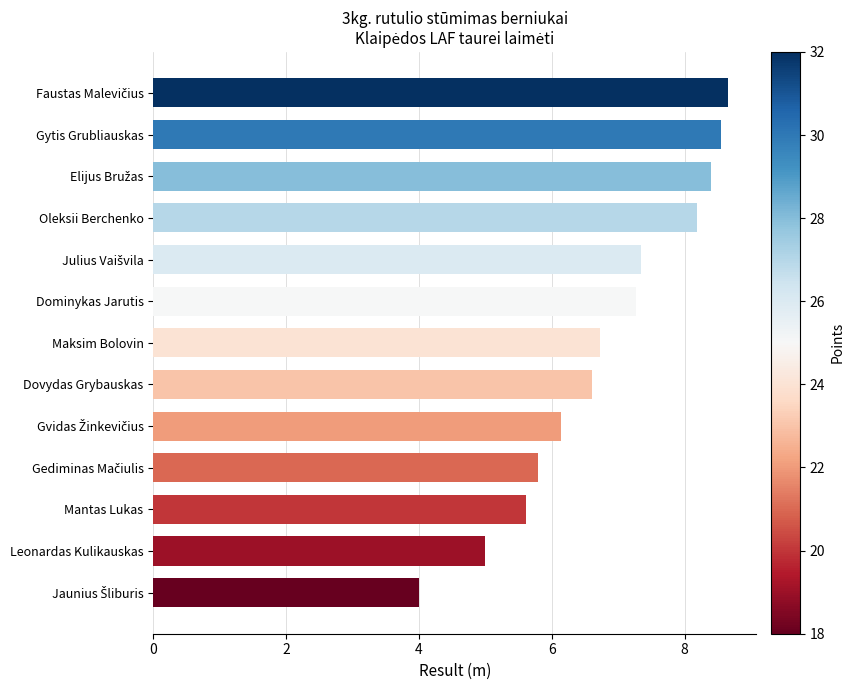

Is it true that the value at Dovydas Grybauskas is 10.2?

False